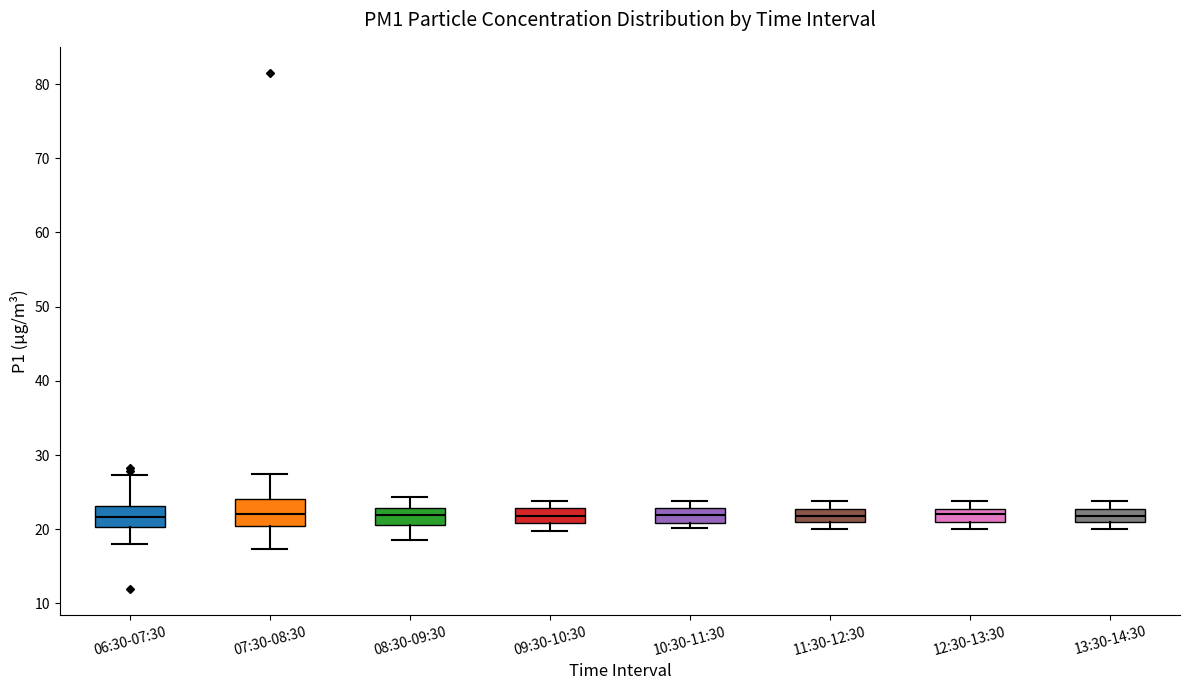

Reading left to right, read every box against the y-axis: the position of its median line, the range the box covers, and the ends of its whiskers. The values are not printed on the chart, so give them approximately, as read against the axis.

06:30-07:30: median 22, box 20 to 23, whiskers 18 to 27
07:30-08:30: median 22, box 20 to 24, whiskers 17 to 27
08:30-09:30: median 22, box 21 to 23, whiskers 19 to 24
09:30-10:30: median 22, box 21 to 23, whiskers 20 to 24
10:30-11:30: median 22, box 21 to 23, whiskers 20 to 24
11:30-12:30: median 22, box 21 to 23, whiskers 20 to 24
12:30-13:30: median 22, box 21 to 23, whiskers 20 to 24
13:30-14:30: median 22, box 21 to 23, whiskers 20 to 24